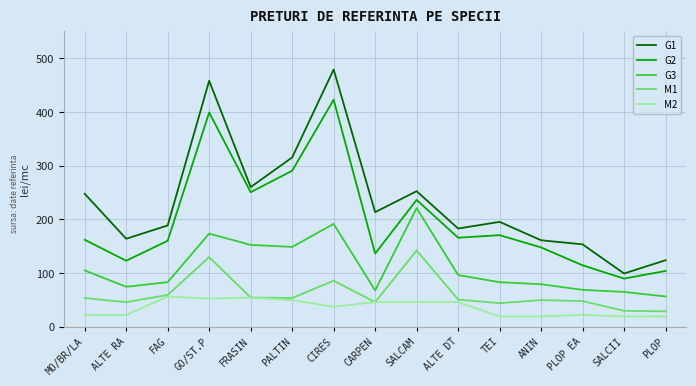

Which series has the largest total across all categories?

G1